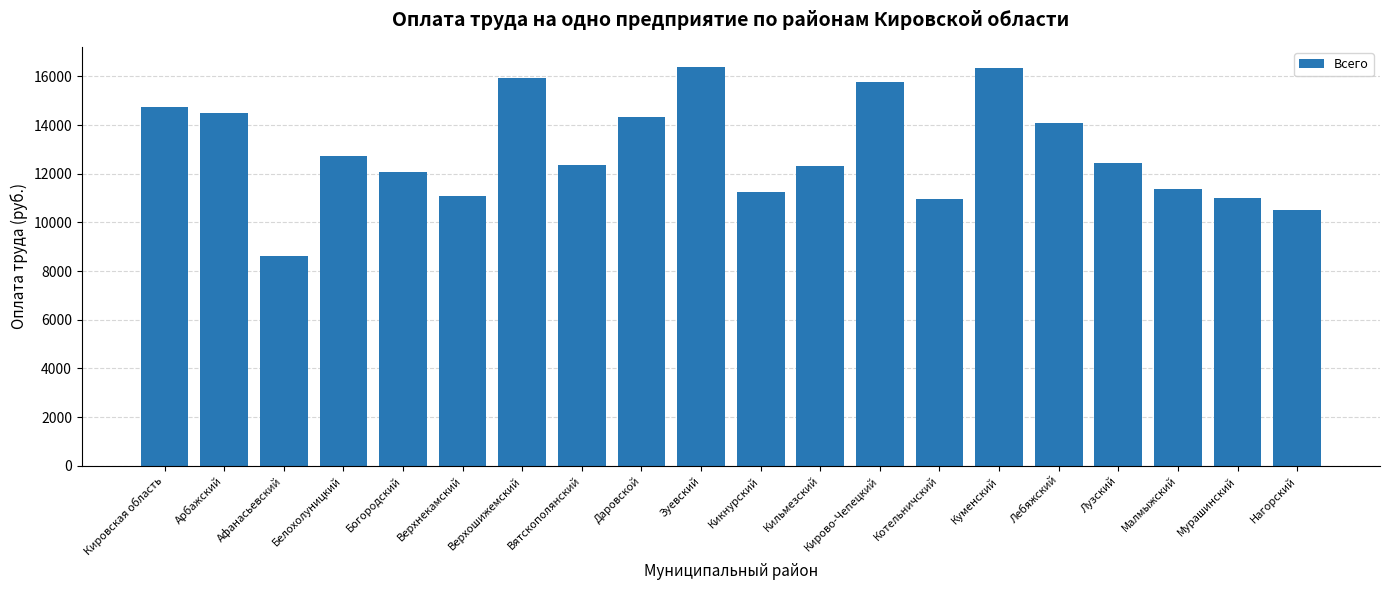

What is the greatest value displayed?

16395.1